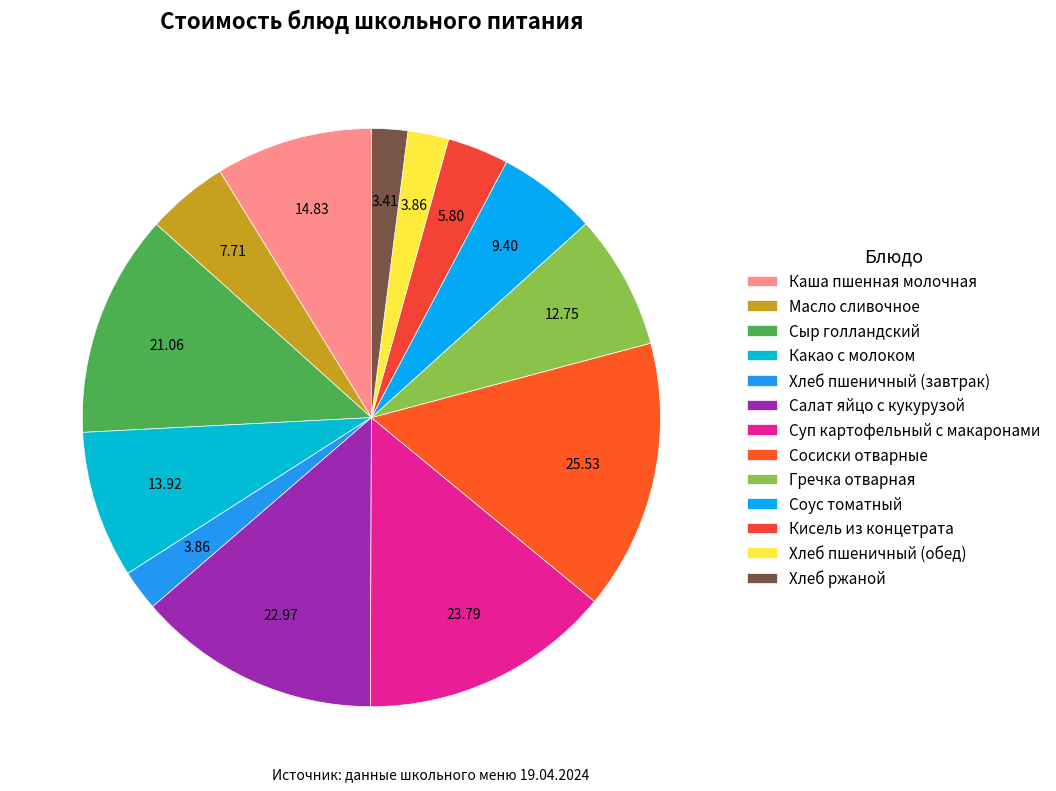

What percentage is the Хлеб пшеничный (обед) slice, to the nearest percent?

2%